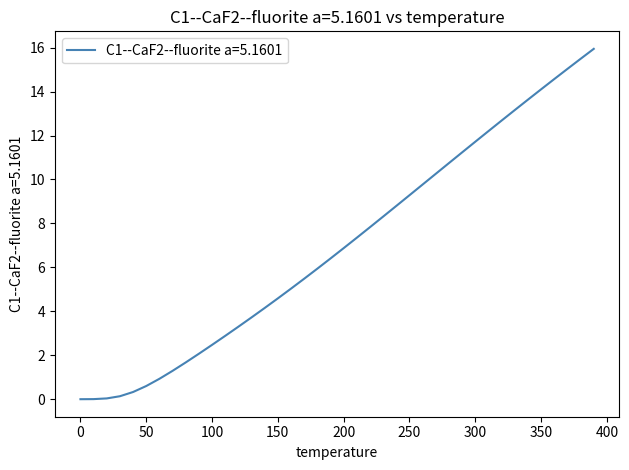

What is the greatest value displayed?

15.9